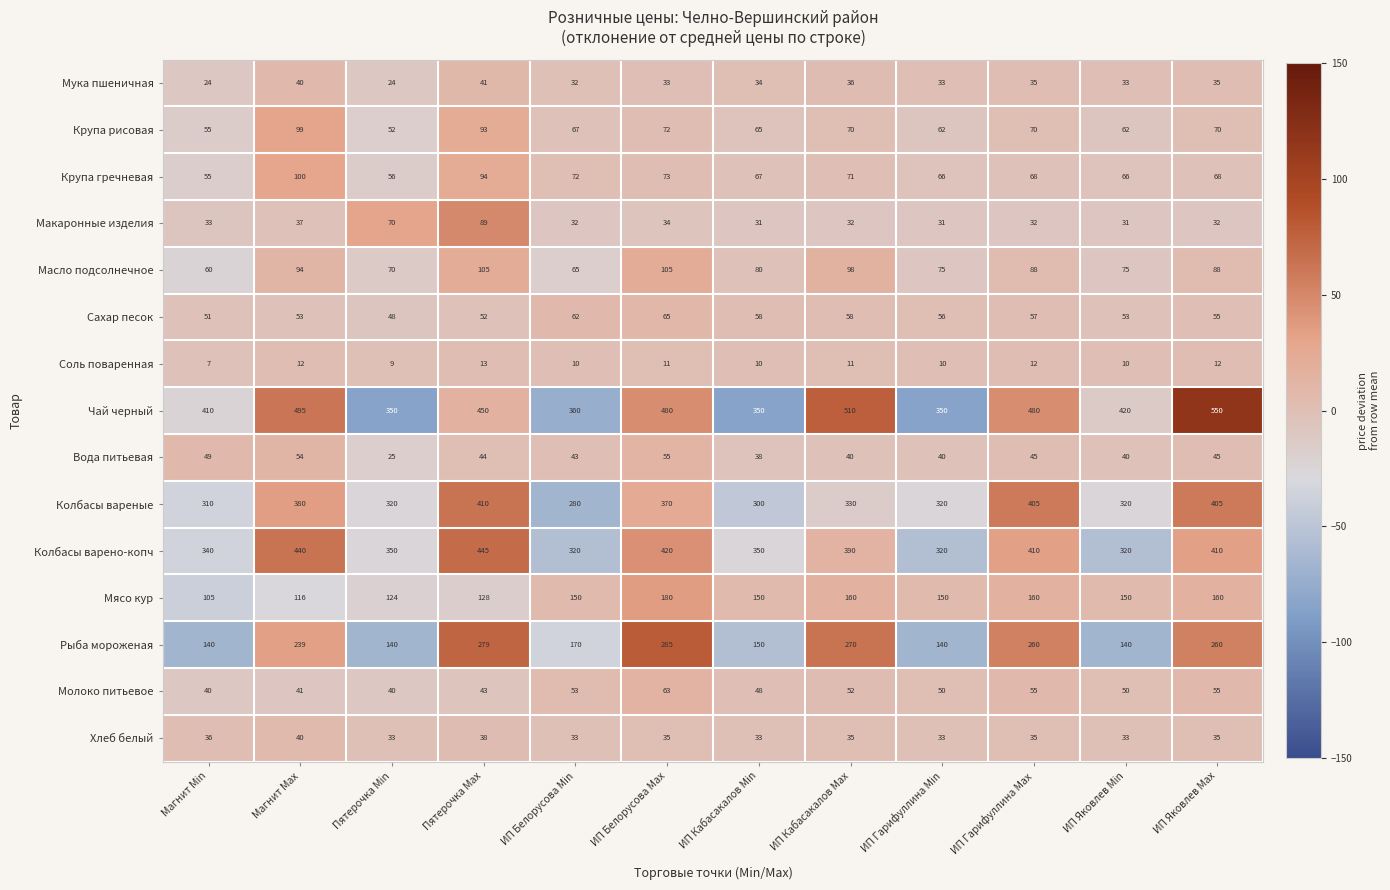

Which series has the largest total across all categories?

Чай черный